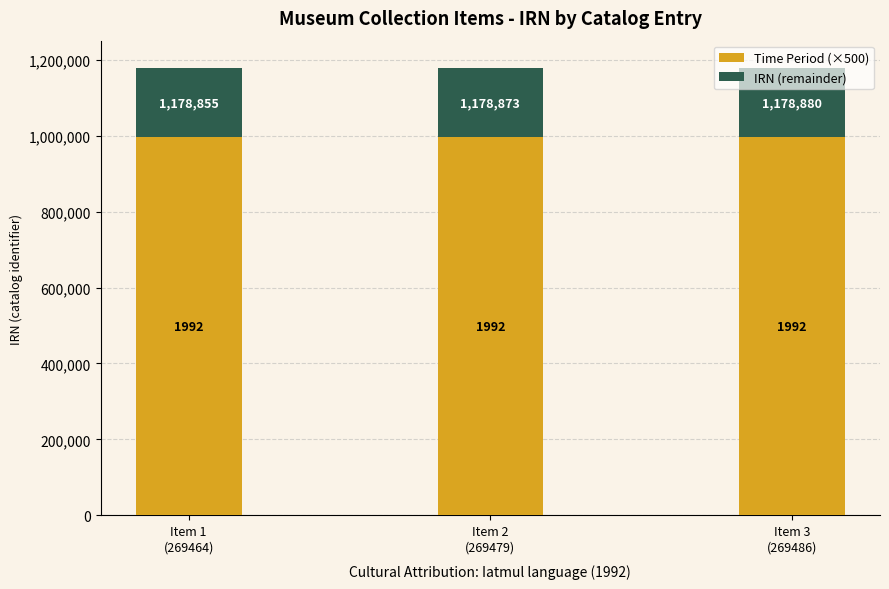

Rank the categories by Time Period (×500) value from highest to lowest.

Item 1
(269464), Item 2
(269479), Item 3
(269486)